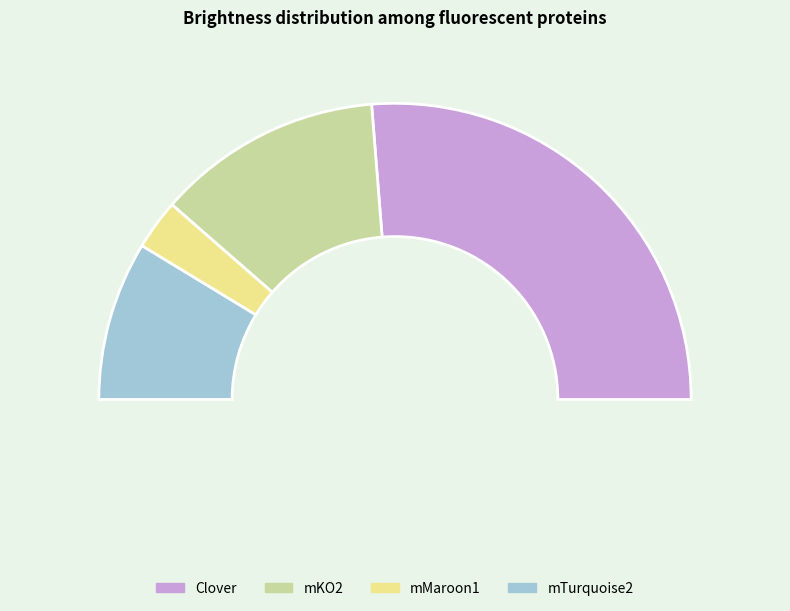

What percentage do mMaroon1 and mKO2 together represent?

30.1%